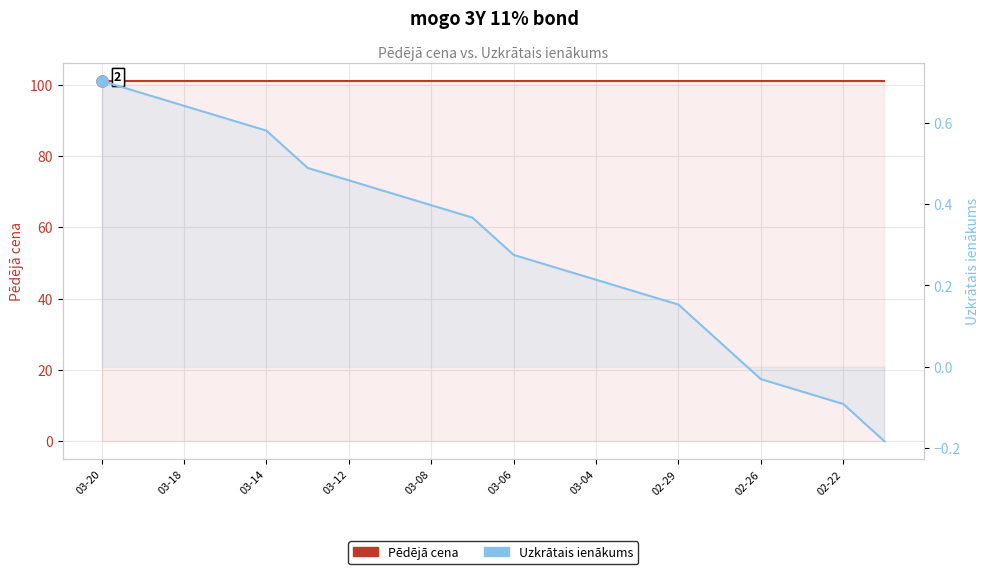

True or false: Uzkrātais ienākums has a value of 0.7 at 03-12.

False